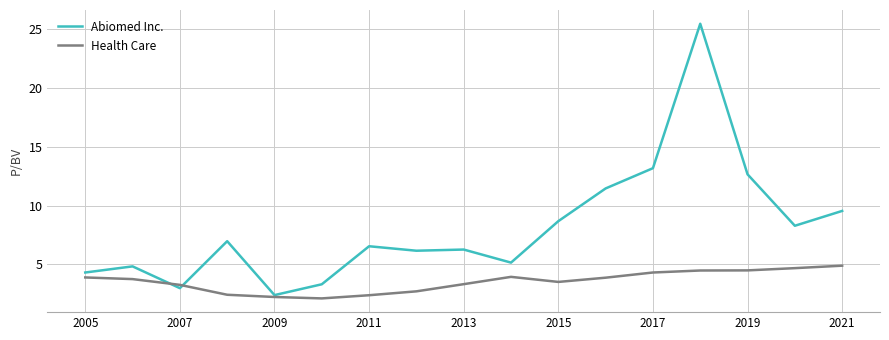

List the series in order of their overall mean, lowest first.

Health Care, Abiomed Inc.